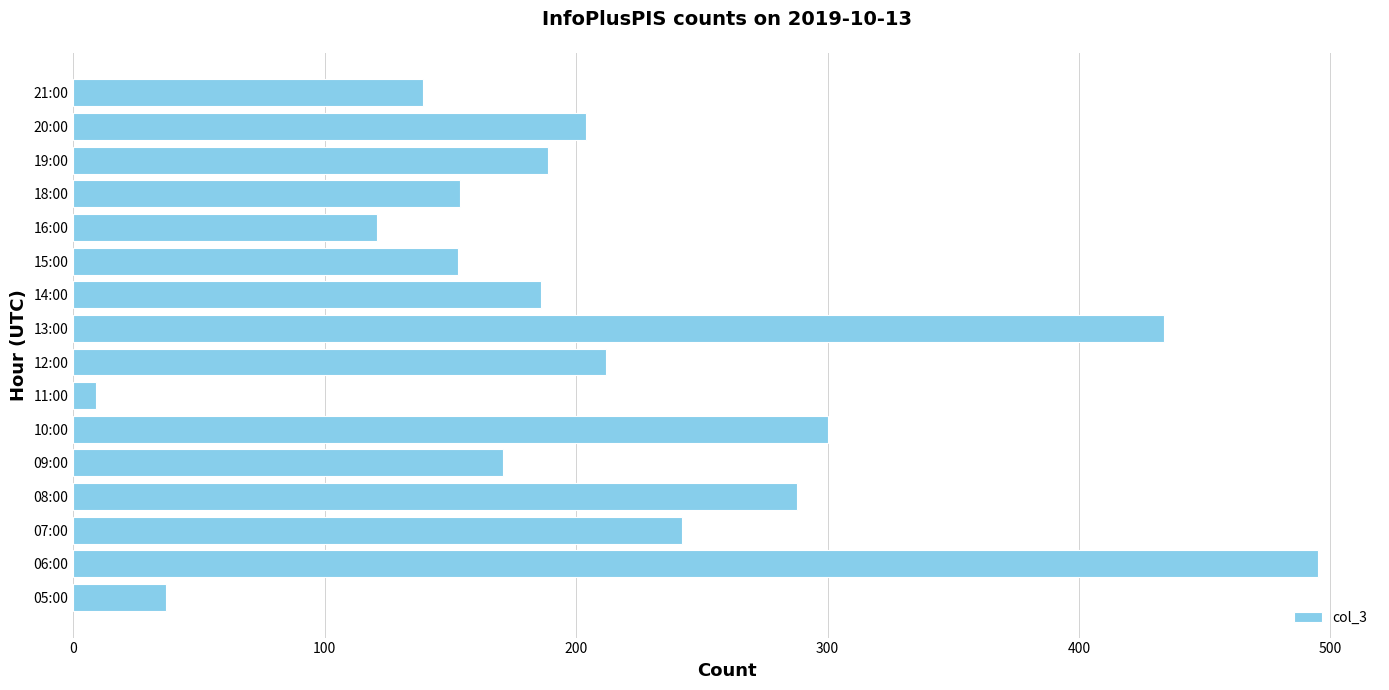

What is the average value?

208